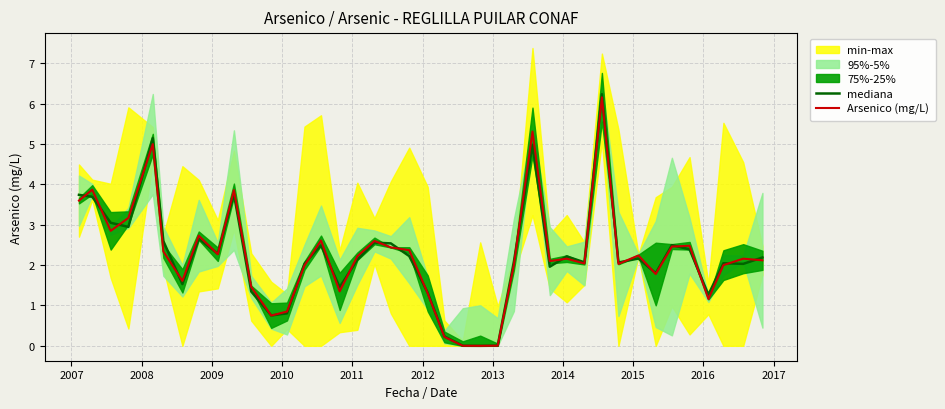

What is the highest value of the mediana series?

6.2